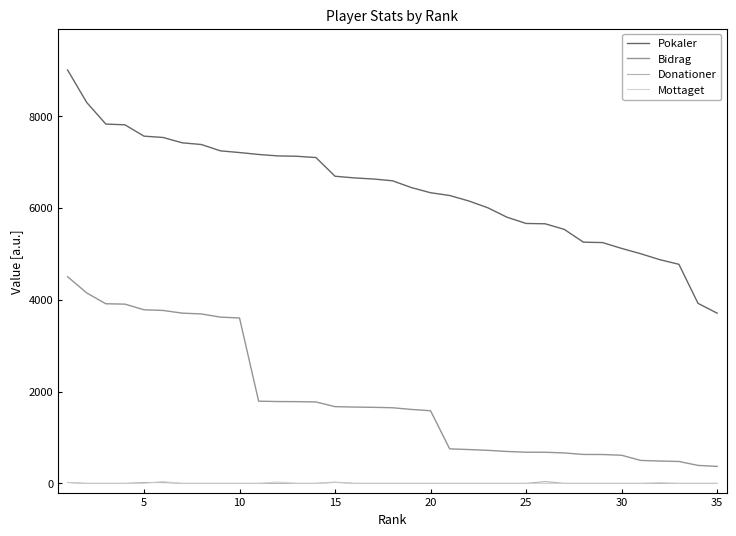

True or false: Mottaget and Pokaler cross at least once.

False